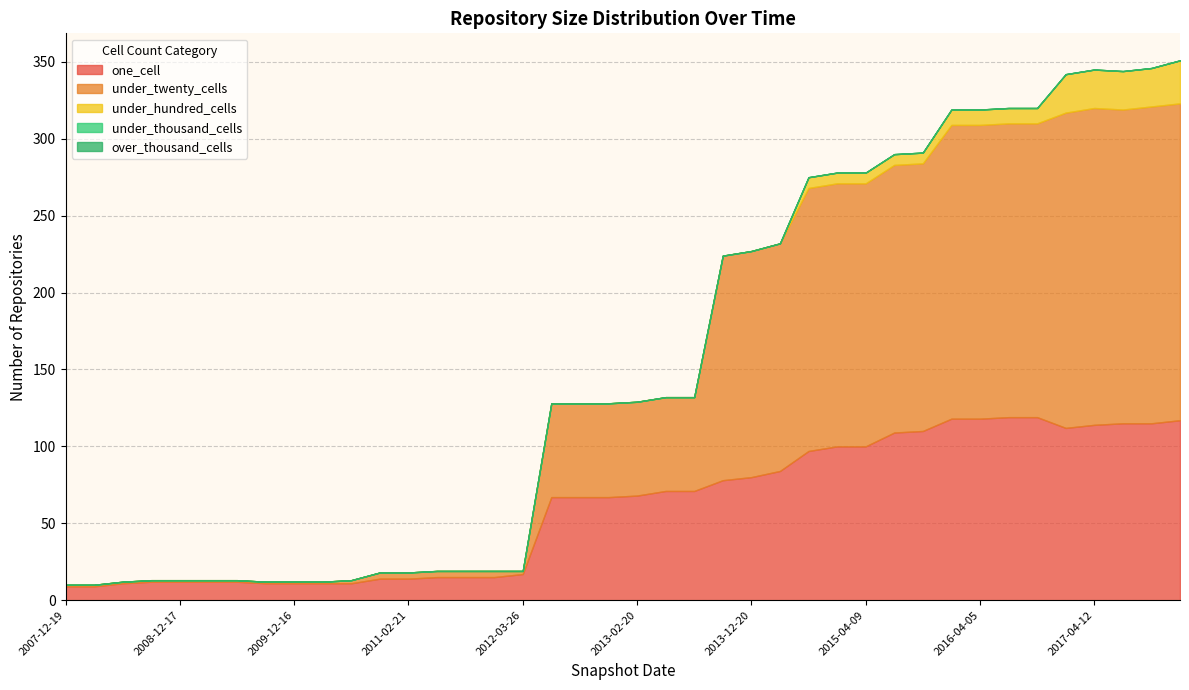

Which series has the largest total across all categories?

under_twenty_cells